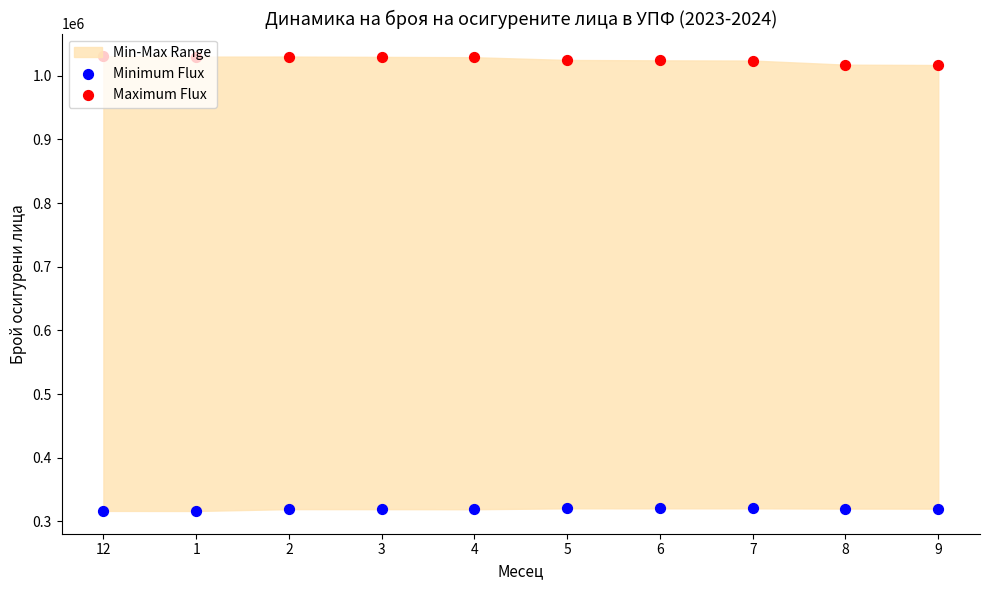

At how many categories does at least one series exceed 606220?

10